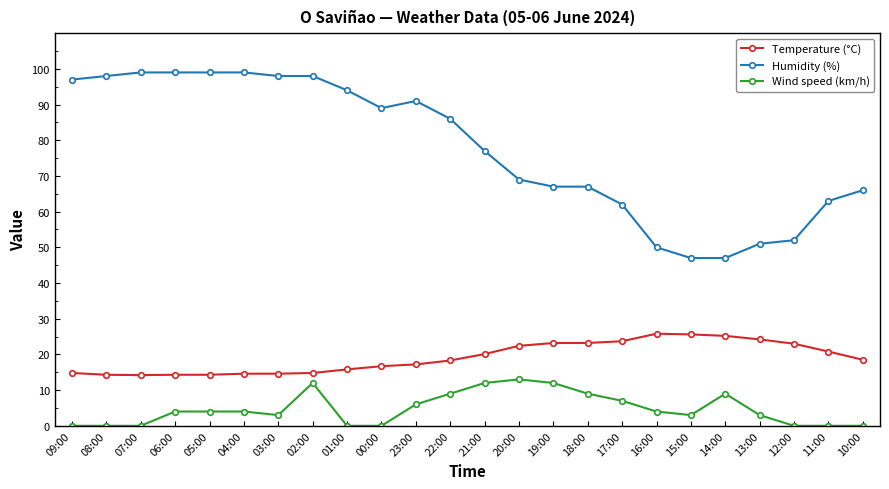

Rank the series by their maximum value, from highest to lowest.

Humidity (%), Temperature (°C), Wind speed (km/h)